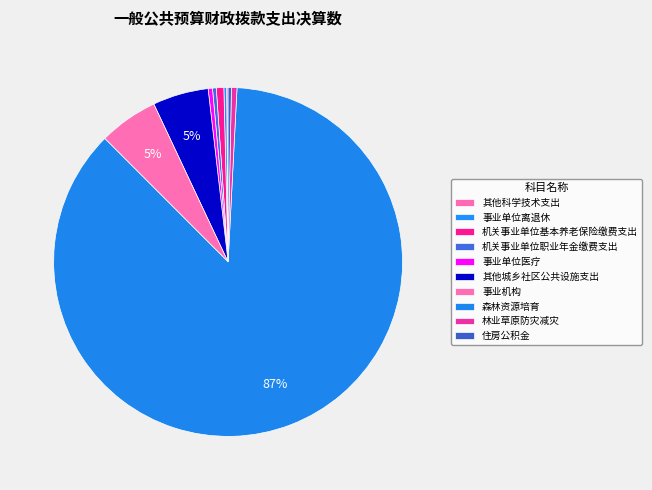

Does any single category account for the majority?

Yes